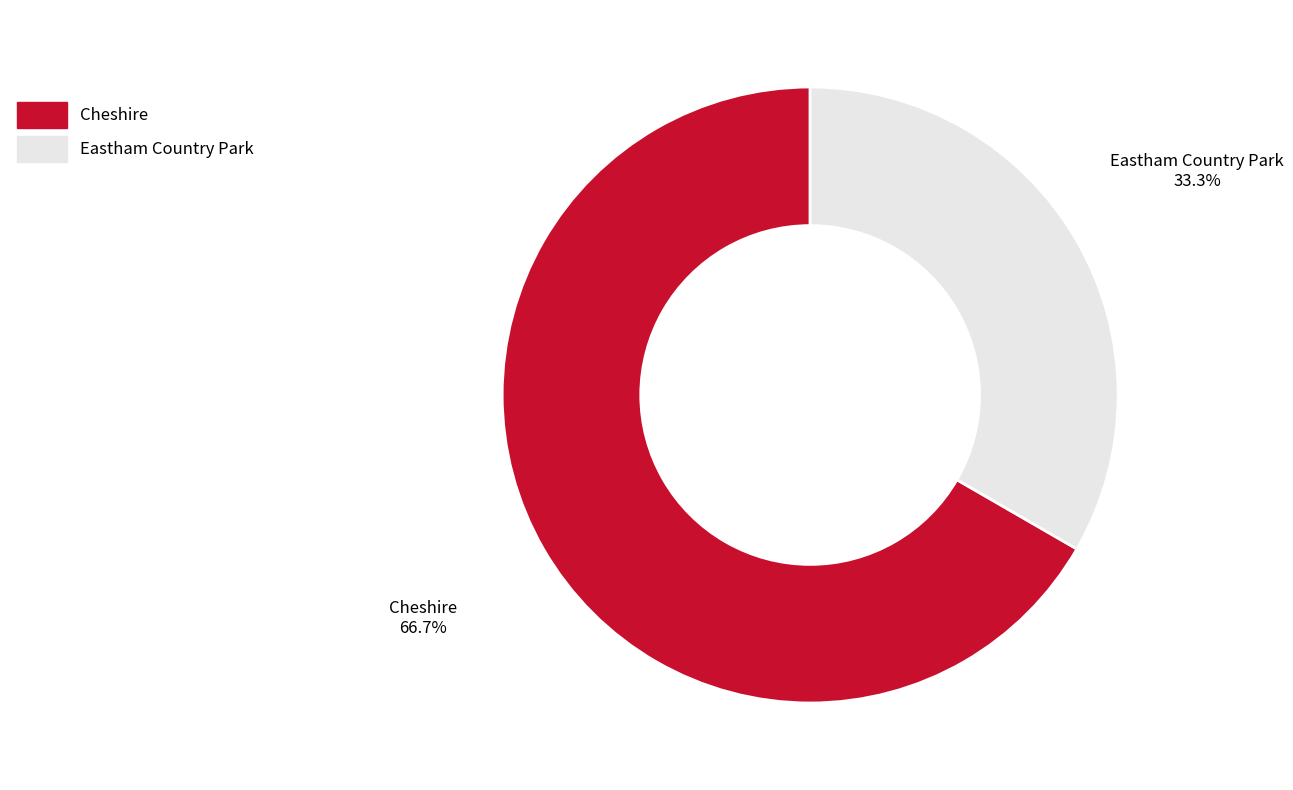

How many slices are in this pie chart?

2